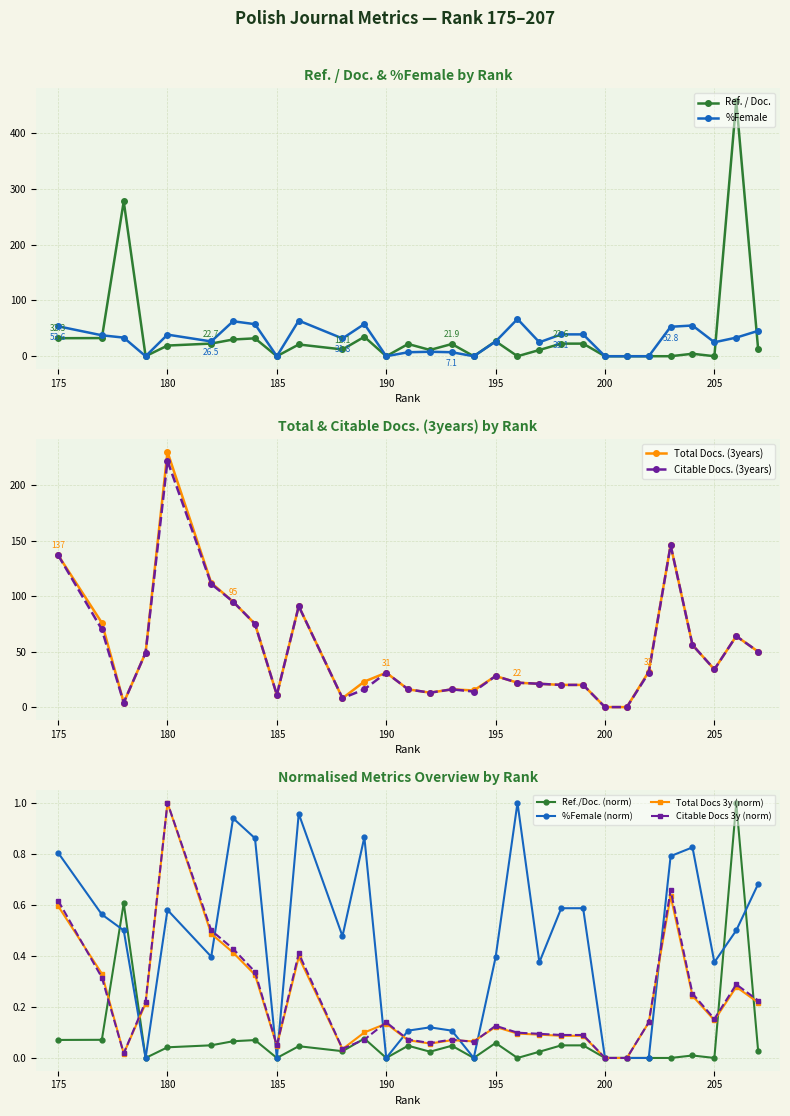

True or false: %Female has a value of -34.1 at 185.

False